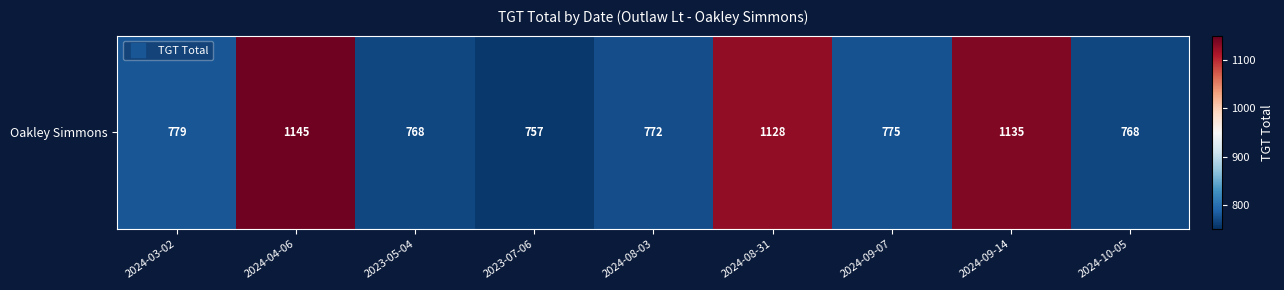

At which label does the data first exceed 775?

2024-03-02